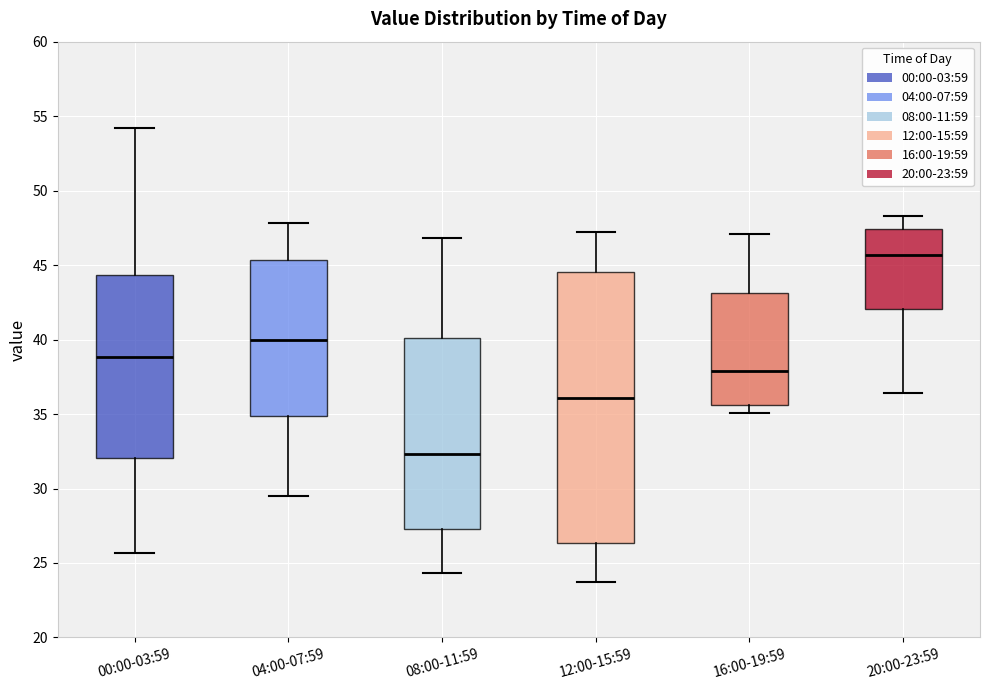

Reading left to right, read every box against the y-axis: the position of its median line, the range the box covers, and the ends of its whiskers. The values are not printed on the chart, so give them approximately, as read against the axis.

00:00-03:59: median 39.0, box 32.0 to 44.5, whiskers 25.5 to 54.0
04:00-07:59: median 40.0, box 35.0 to 45.5, whiskers 29.5 to 48.0
08:00-11:59: median 32.5, box 27.5 to 40.0, whiskers 24.5 to 47.0
12:00-15:59: median 36.0, box 26.5 to 44.5, whiskers 23.5 to 47.0
16:00-19:59: median 38.0, box 35.5 to 43.0, whiskers 35.0 to 47.0
20:00-23:59: median 45.5, box 42.0 to 47.5, whiskers 36.5 to 48.5